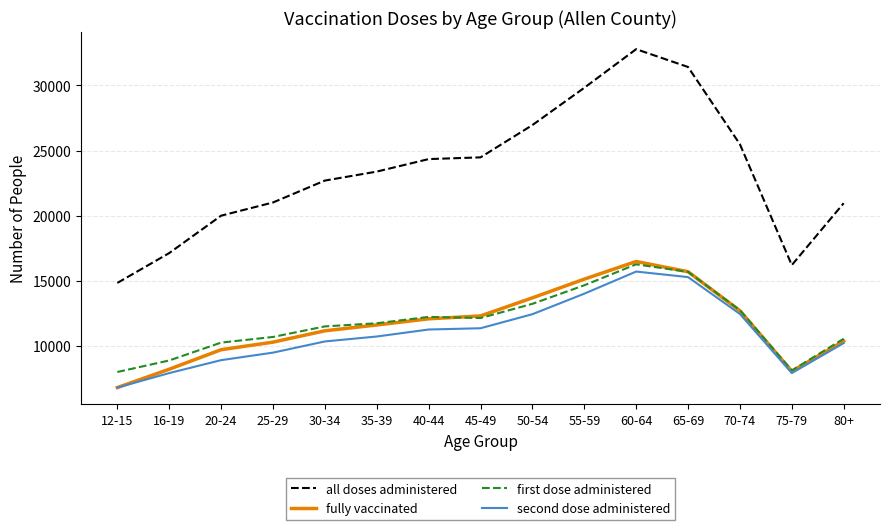

What is the difference between the maximum and minimum values in the first dose administered series?

8254